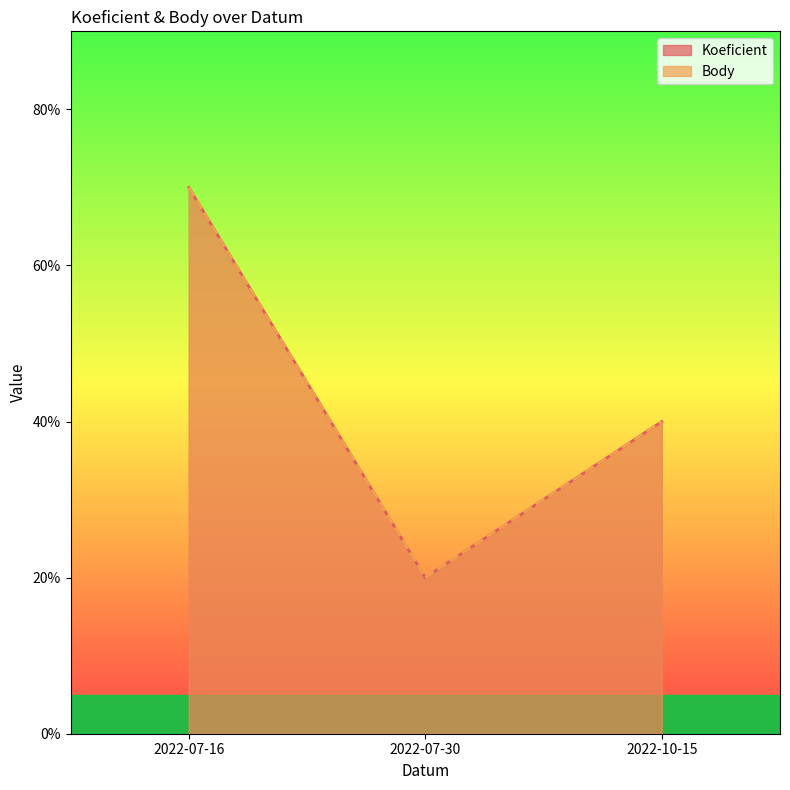

What is the label of the 2nd point from the right?

2022-07-30